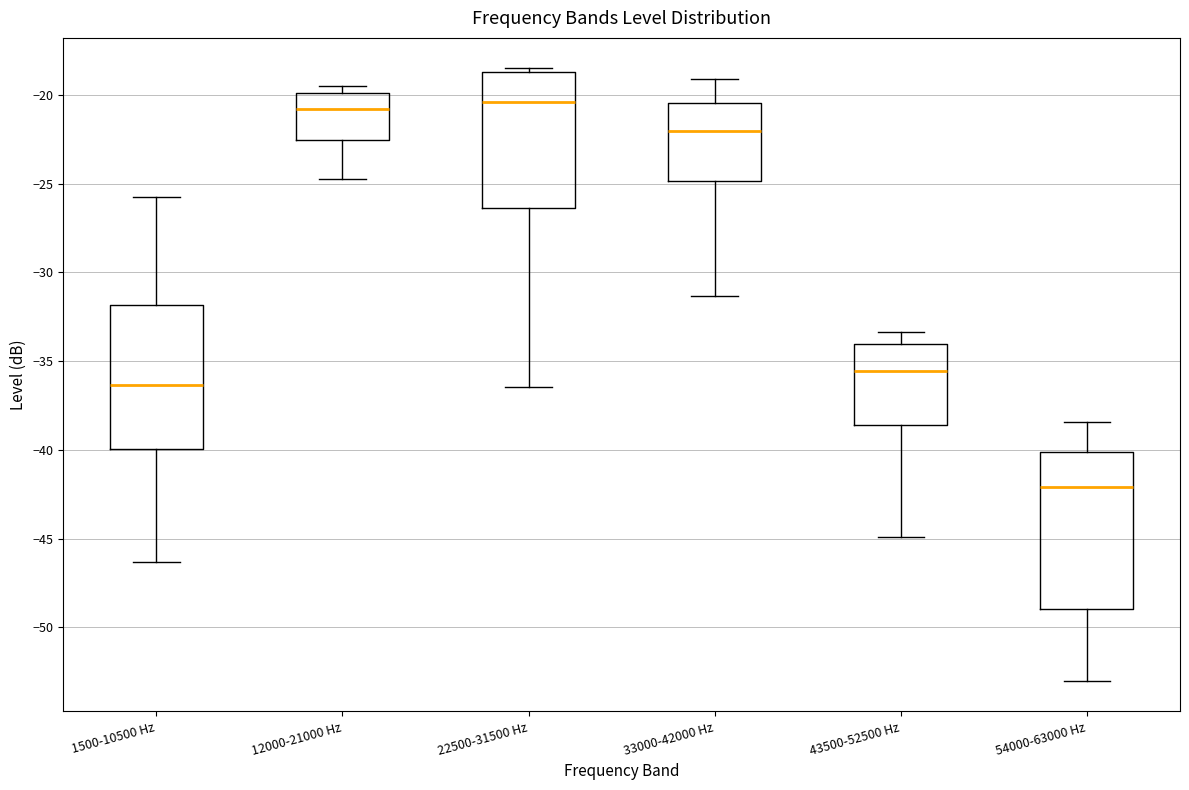

Reading left to right, read every box against the y-axis: the position of its median line, the range the box covers, and the ends of its whiskers. The values are not printed on the chart, so give them approximately, as read against the axis.

1500-10500 Hz: median -36.5, box -40.0 to -32.0, whiskers -46.5 to -26.0
12000-21000 Hz: median -21.0, box -22.5 to -20.0, whiskers -24.5 to -19.5
22500-31500 Hz: median -20.5, box -26.5 to -18.5, whiskers -36.5 to -18.5 (just above the box's upper edge)
33000-42000 Hz: median -22.0, box -25.0 to -20.5, whiskers -31.5 to -19.0
43500-52500 Hz: median -35.5, box -38.5 to -34.0, whiskers -45.0 to -33.5
54000-63000 Hz: median -42.0, box -49.0 to -40.0, whiskers -53.0 to -38.5